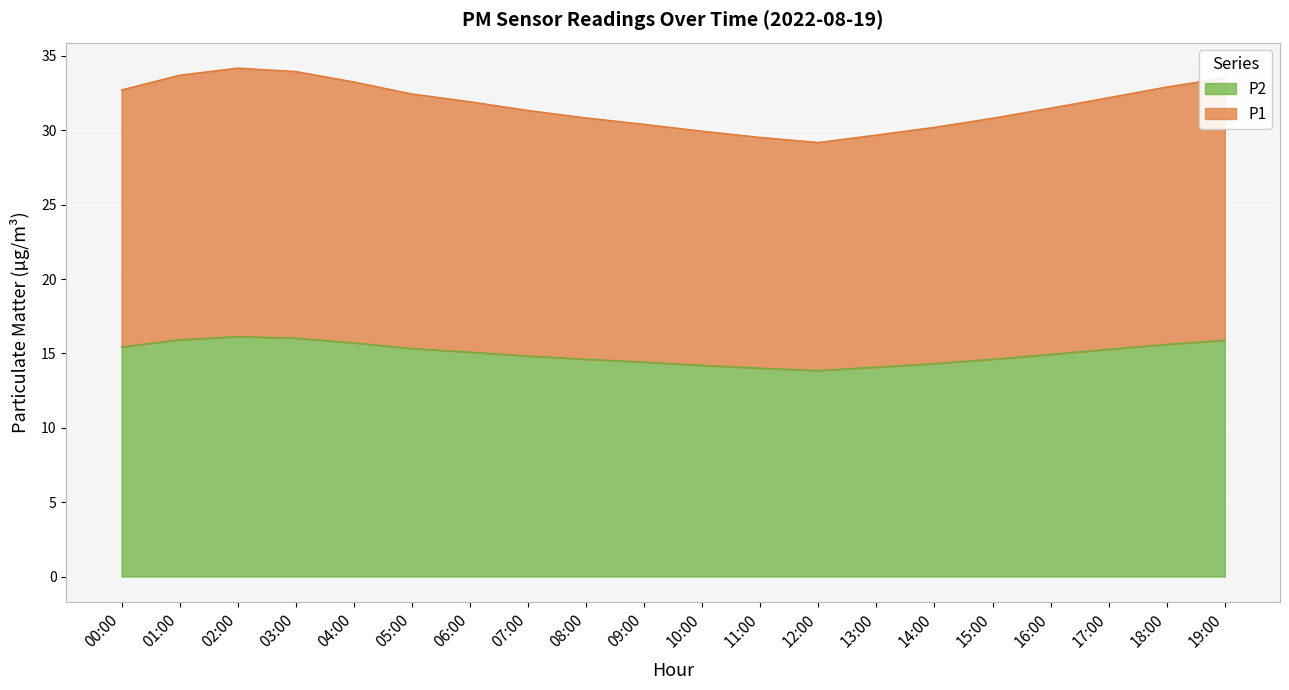

What is the difference between the highest and lowest values at 14:00?

15.9